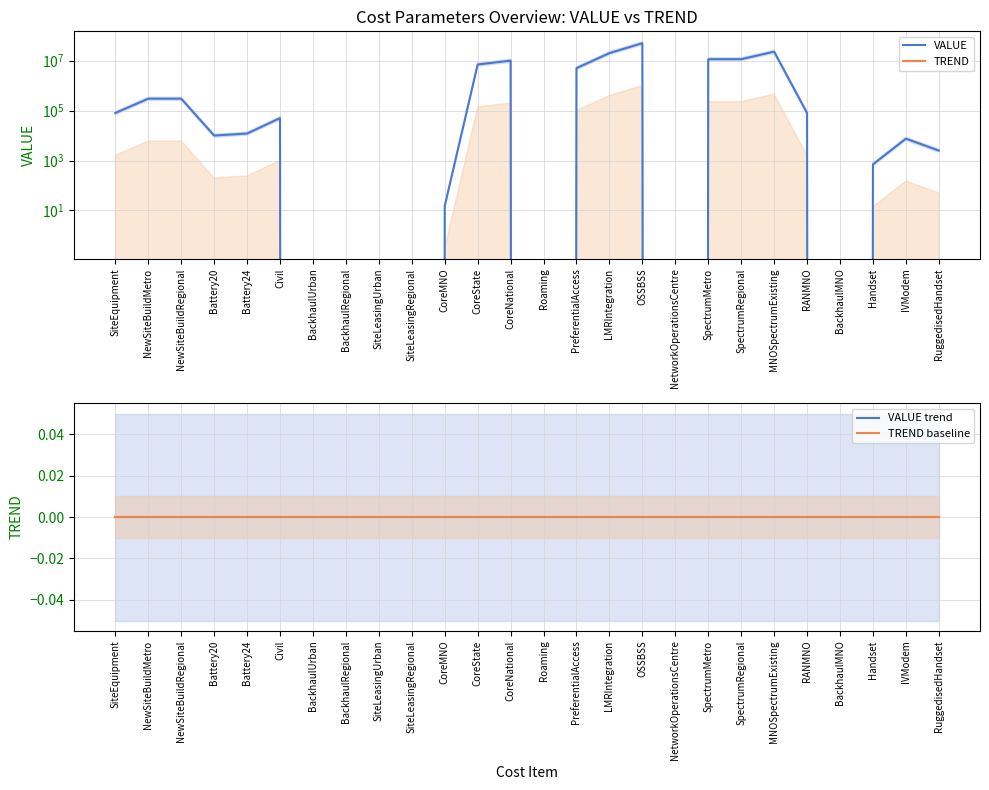

Where is VALUE nearest to the value 25000000?

MNOSpectrumExisting